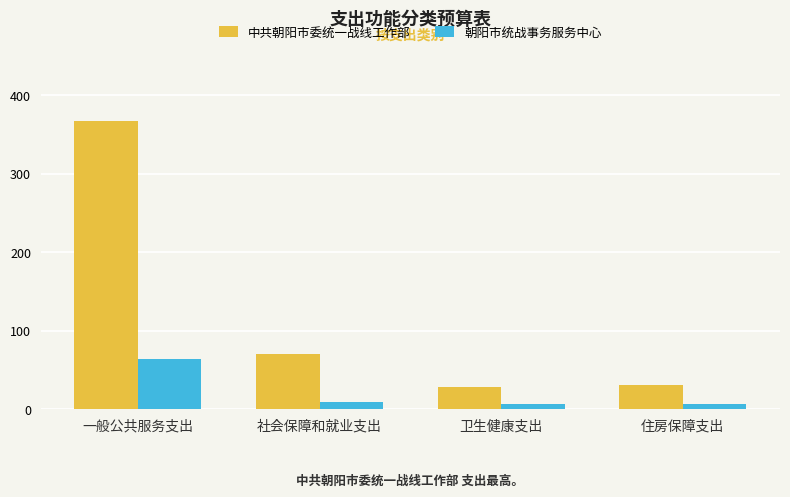

What position from the right is 住房保障支出?

1